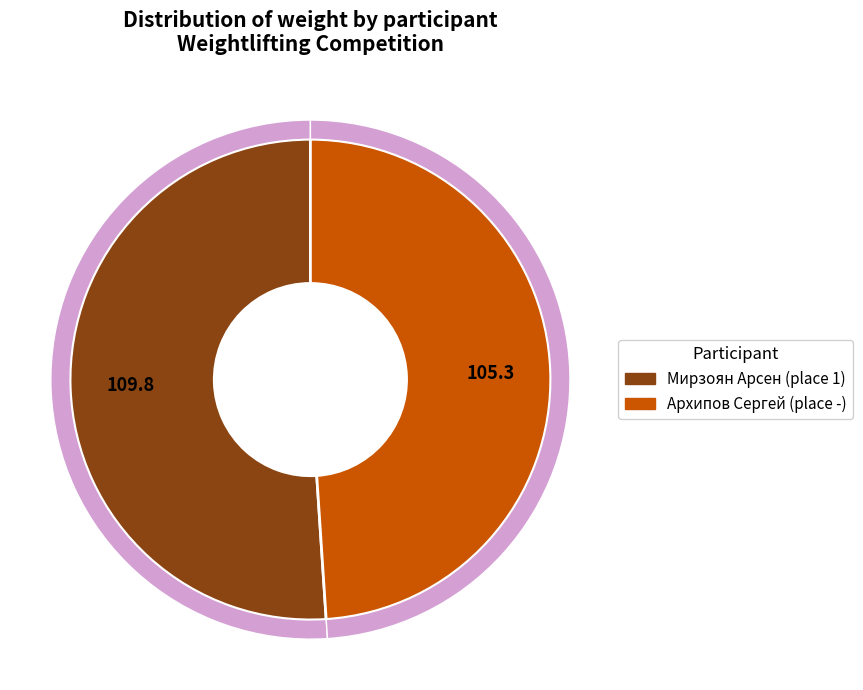

To the nearest percent, what is the difference between the largest and smallest slice percentages?

2%